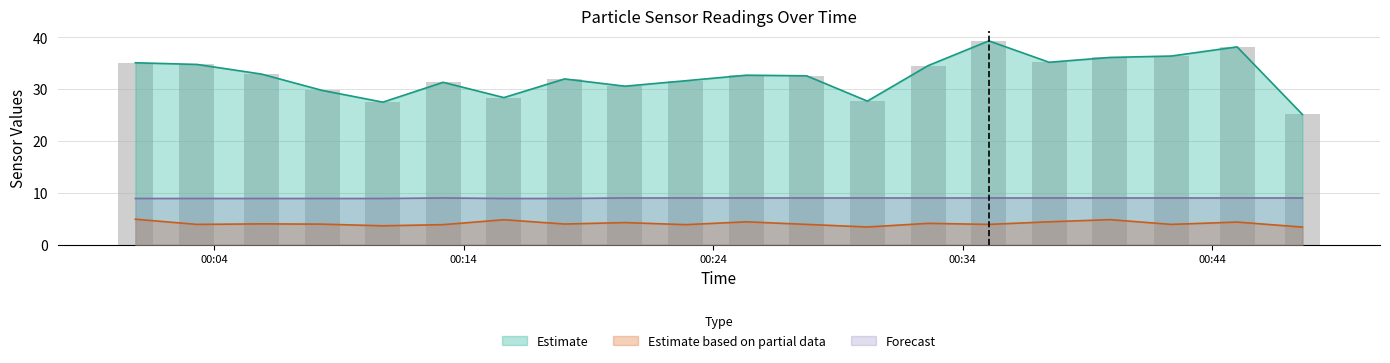

How many categories are shown in the chart?

20